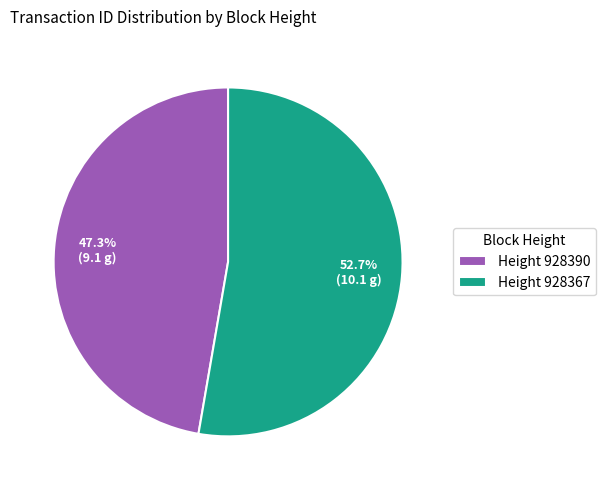

How many segments does this pie chart have?

2